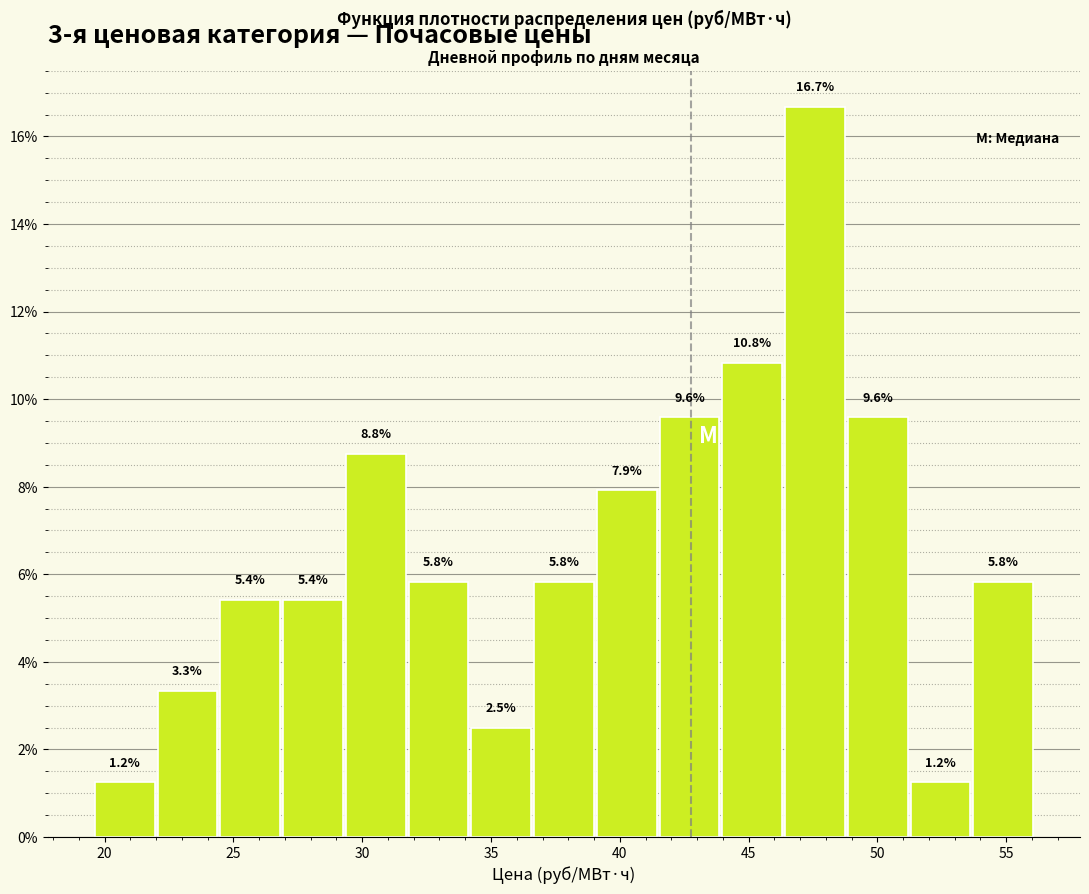

Which range on the x-axis has the tallest bar?

46.5 to 49.0